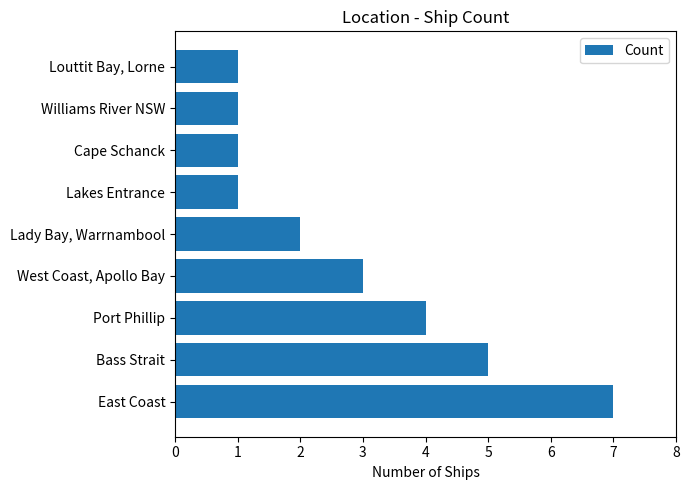

Between Williams River NSW and Bass Strait, which is larger?

Bass Strait